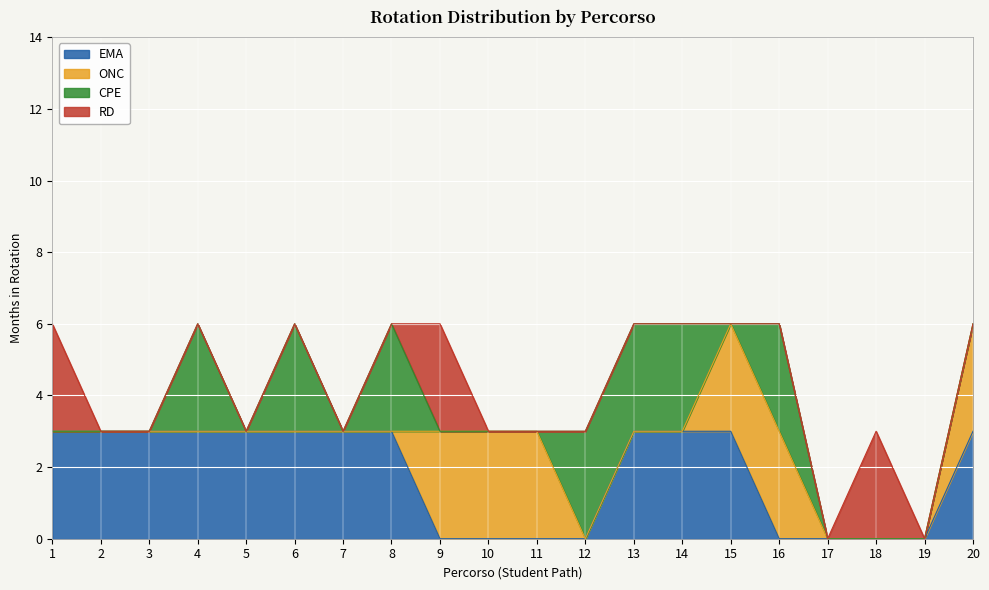

At which label is RD closest to 1?

2